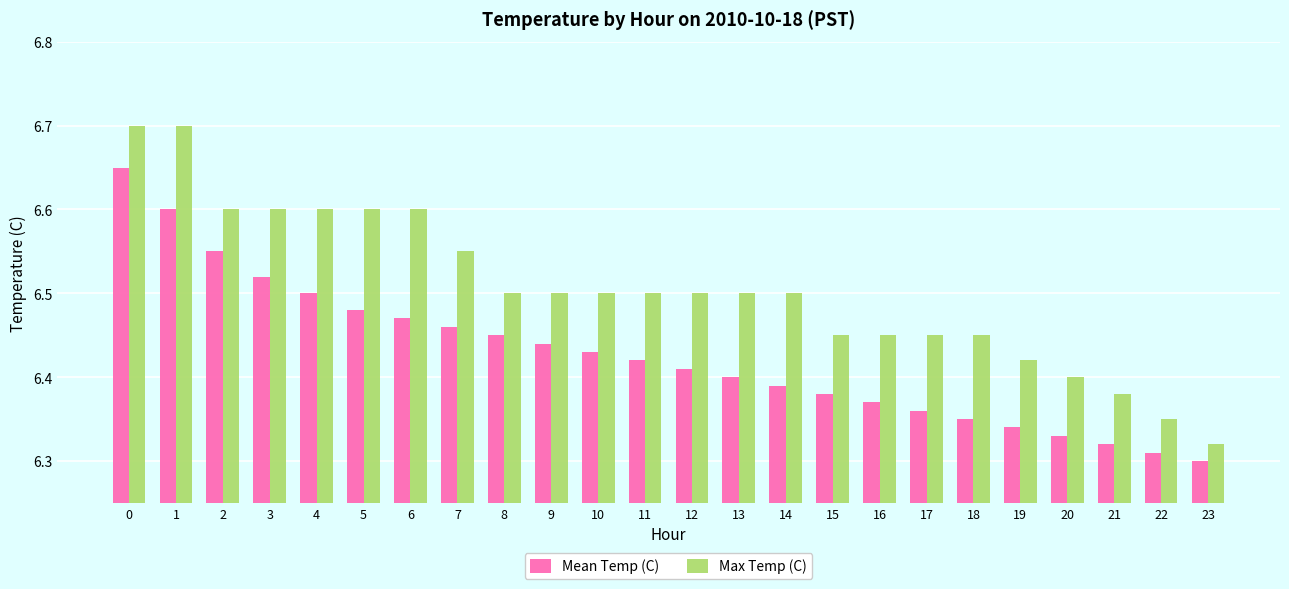

Is it true that Mean Temp (C) equals 6.5 at 8?

True